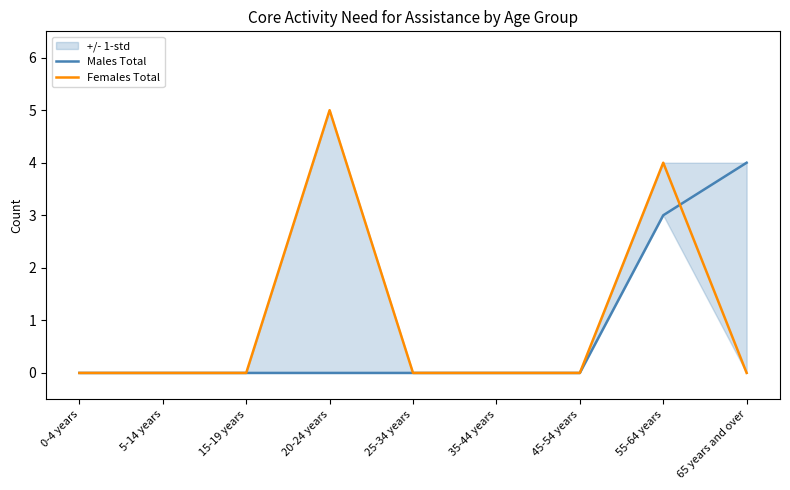

How many data points does each series have?

9